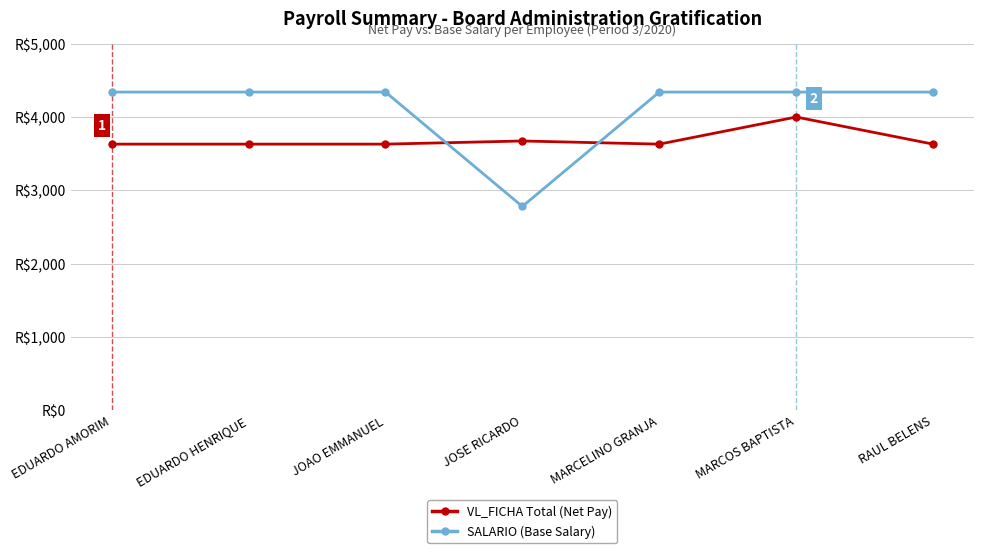

Reading left to right, what are all the values shown in this chart?

VL_FICHA Total (Net Pay): EDUARDO AMORIM=3630.7	EDUARDO HENRIQUE=3630.7	JOAO EMMANUEL=3630.7	JOSE RICARDO=3673.6	MARCELINO GRANJA=3630.7	MARCOS BAPTISTA=4000.8	RAUL BELENS=3630.7
SALARIO (Base Salary): EDUARDO AMORIM=4341.6	EDUARDO HENRIQUE=4341.6	JOAO EMMANUEL=4341.6	JOSE RICARDO=2780.1	MARCELINO GRANJA=4341.6	MARCOS BAPTISTA=4341.6	RAUL BELENS=4341.6